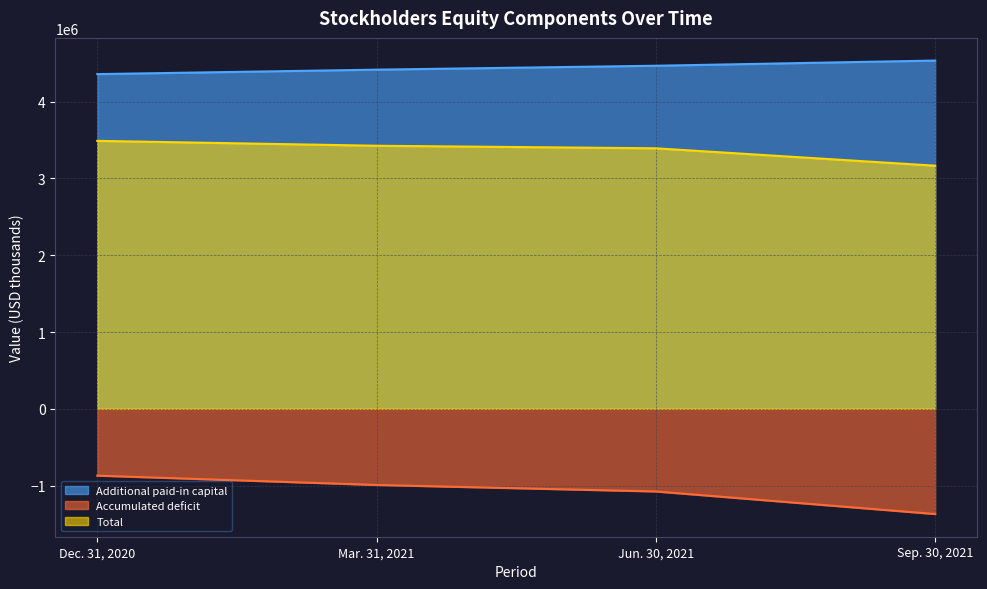

What is the minimum value shown in the chart?

-1369411